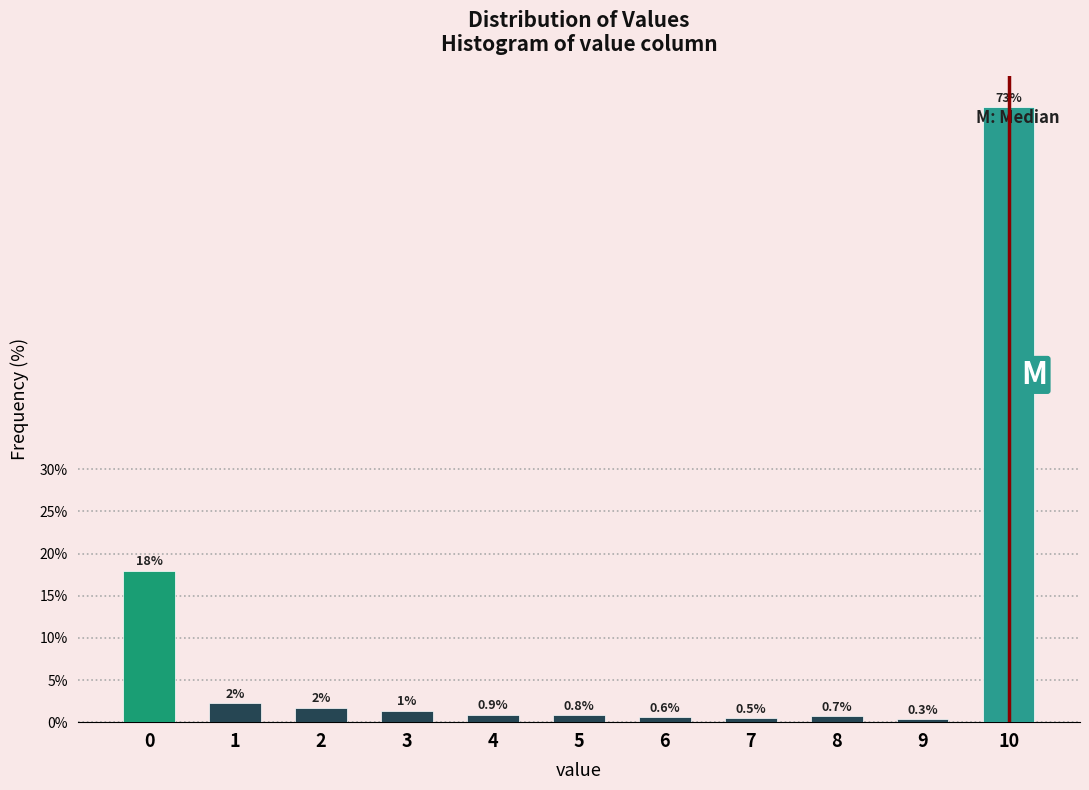

What is the value of the 10th bar from the left?

0.3